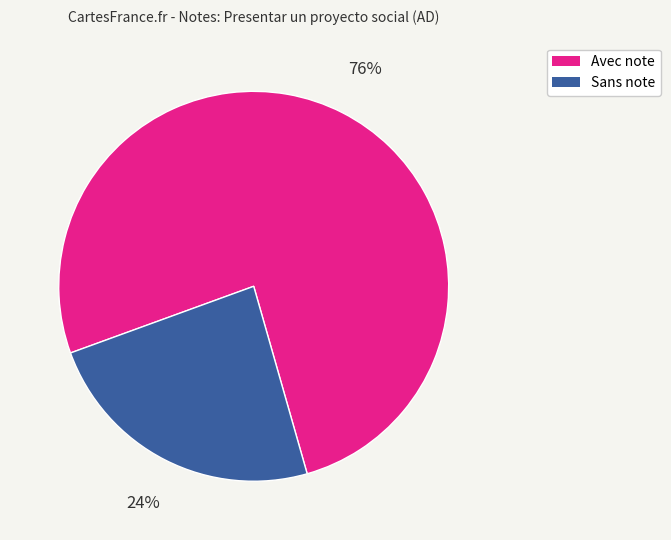

How many slices are in this pie chart?

2